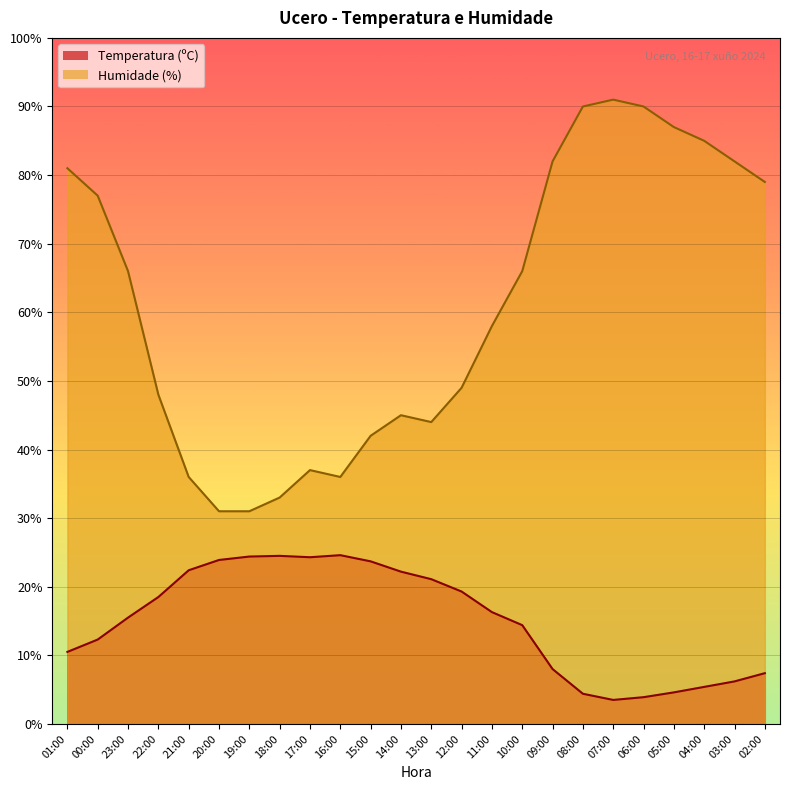

Which has a higher value, 02:00 or 15:00?

15:00